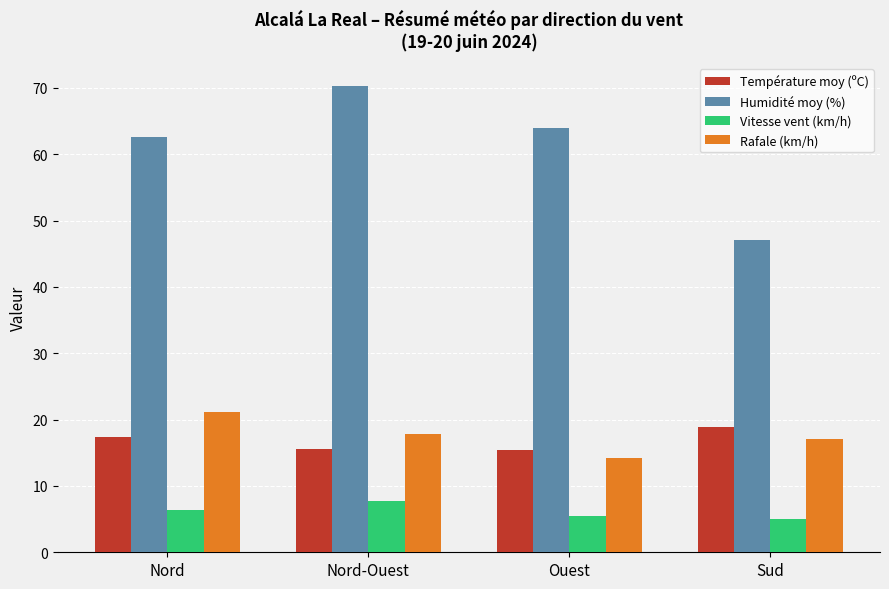

What position from the left is Ouest?

3